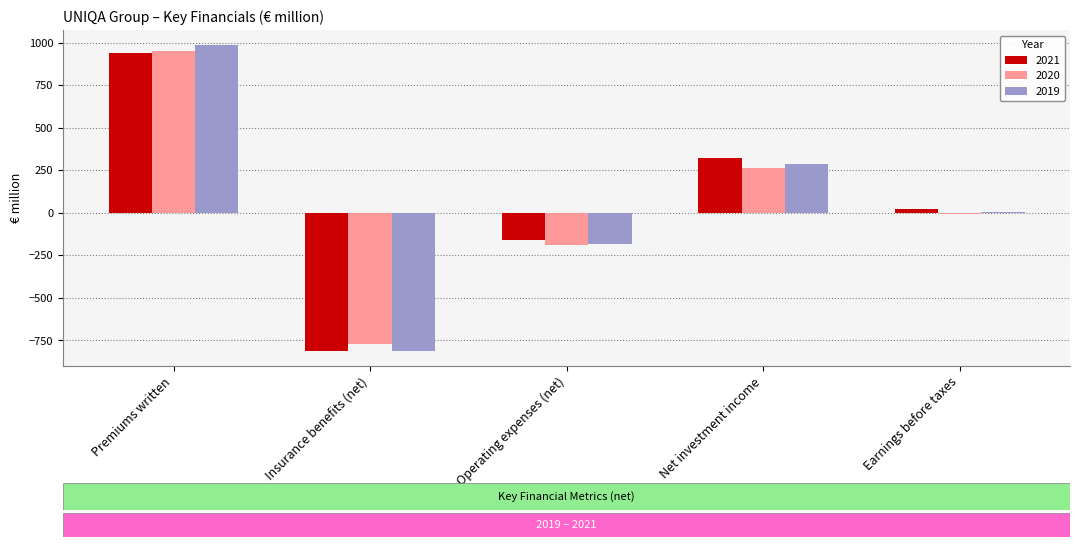

Which series has the largest range (max minus min)?

2019